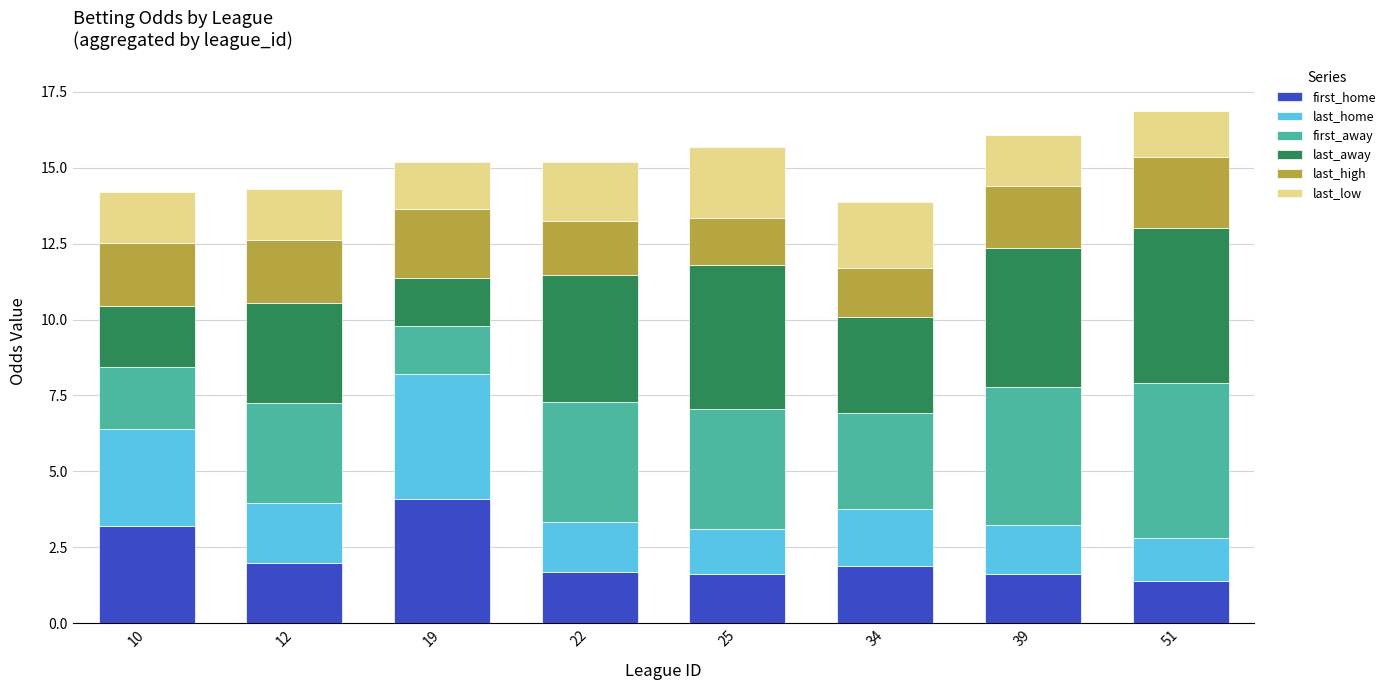

What is the maximum value for first_home?

4.1